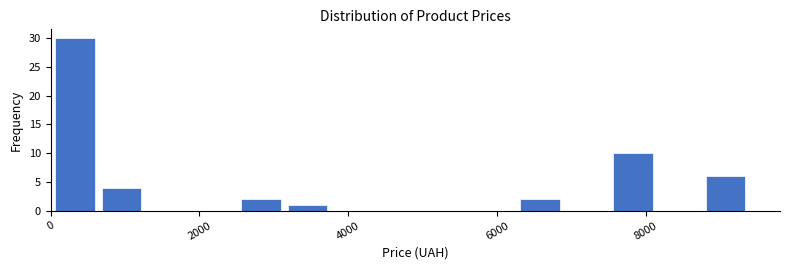

Read against the x-axis, roughly where is the centre of the tallest bar?

400